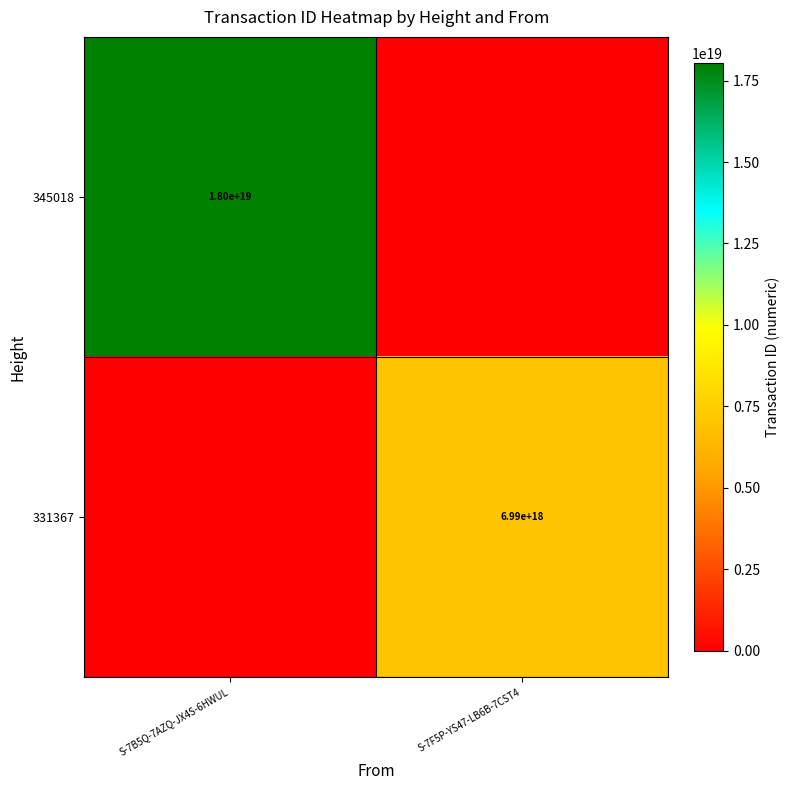

Is it true that 331367 equals 6990000000000000000 at S-7F5P-YS47-LB6B-7CST4?

True